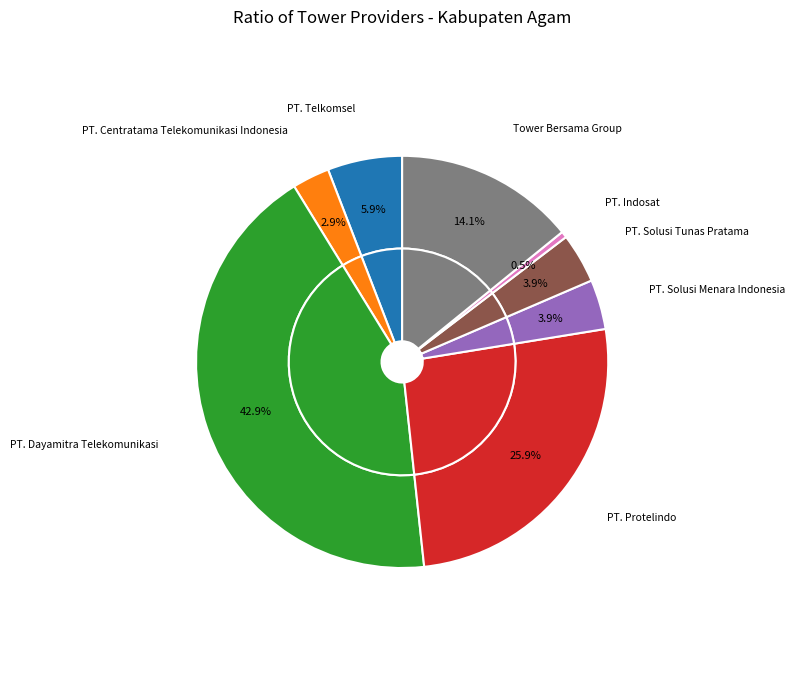

Is it true that PT. Centratama Telekomunikasi Indonesia is 3% of the pie?

True